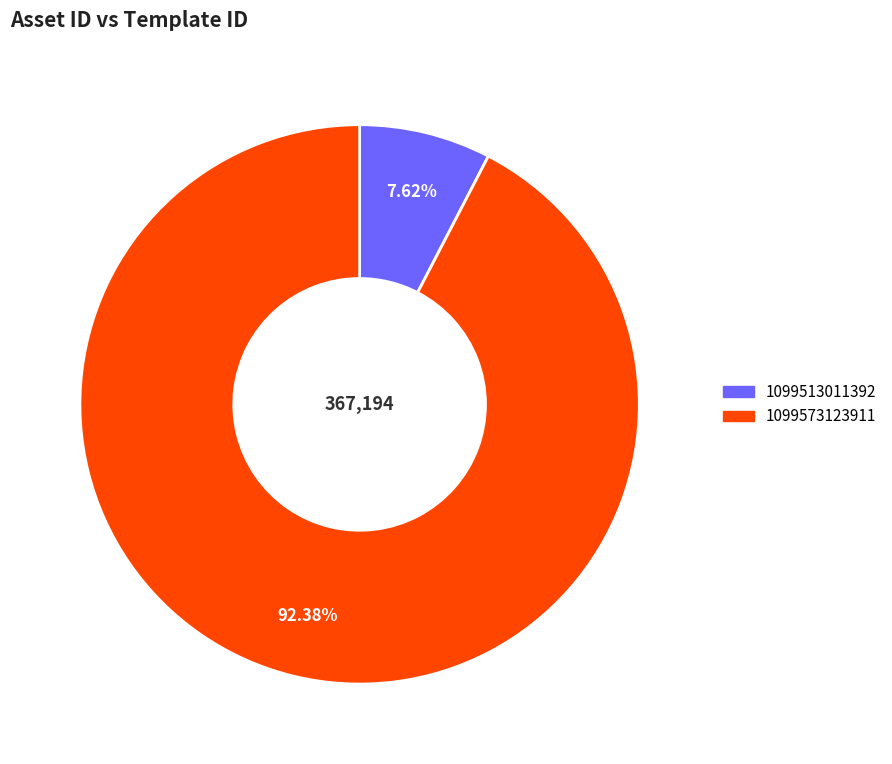

True or false: 1099513011392 accounts for 20% of the total.

False